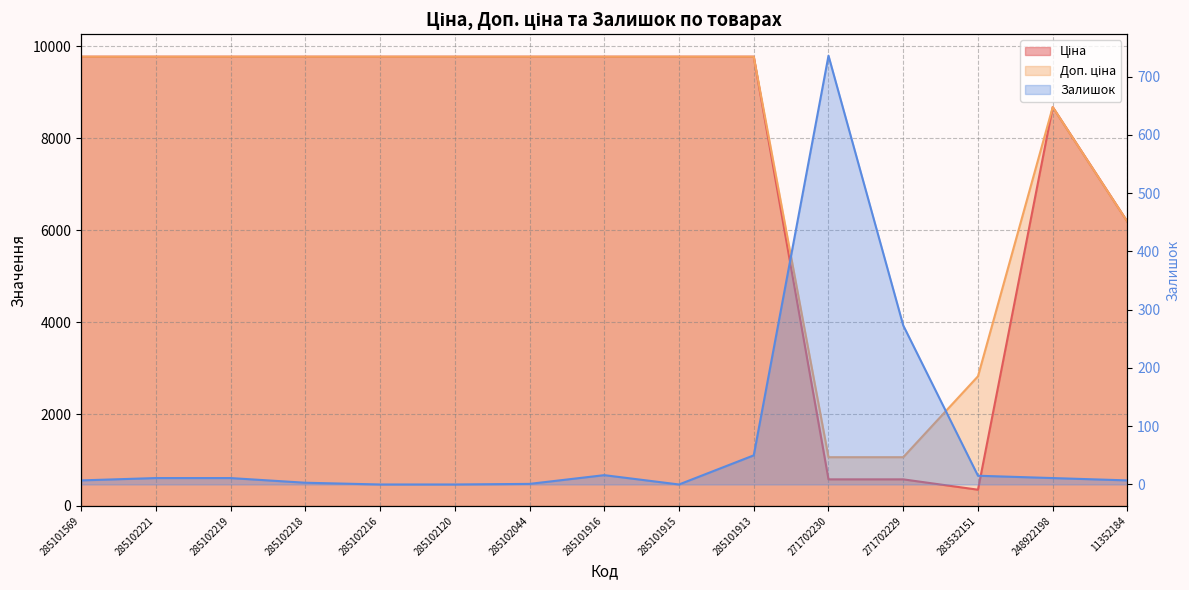

What is the difference between the maximum and minimum values in the Доп. ціна series?

8715.5